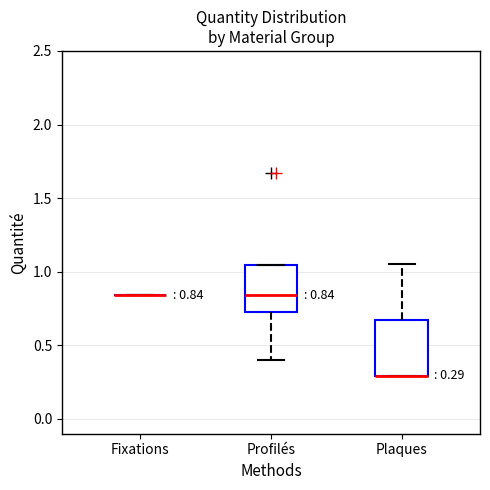

Comparing the boxes themselves (not the whiskers), which one is the tallest?

Plaques